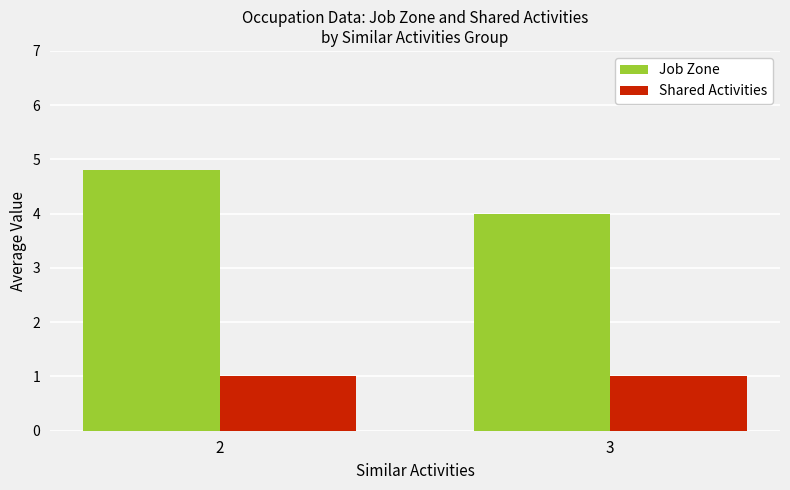

At 2, list the series in order from largest to smallest.

Job Zone, Shared Activities